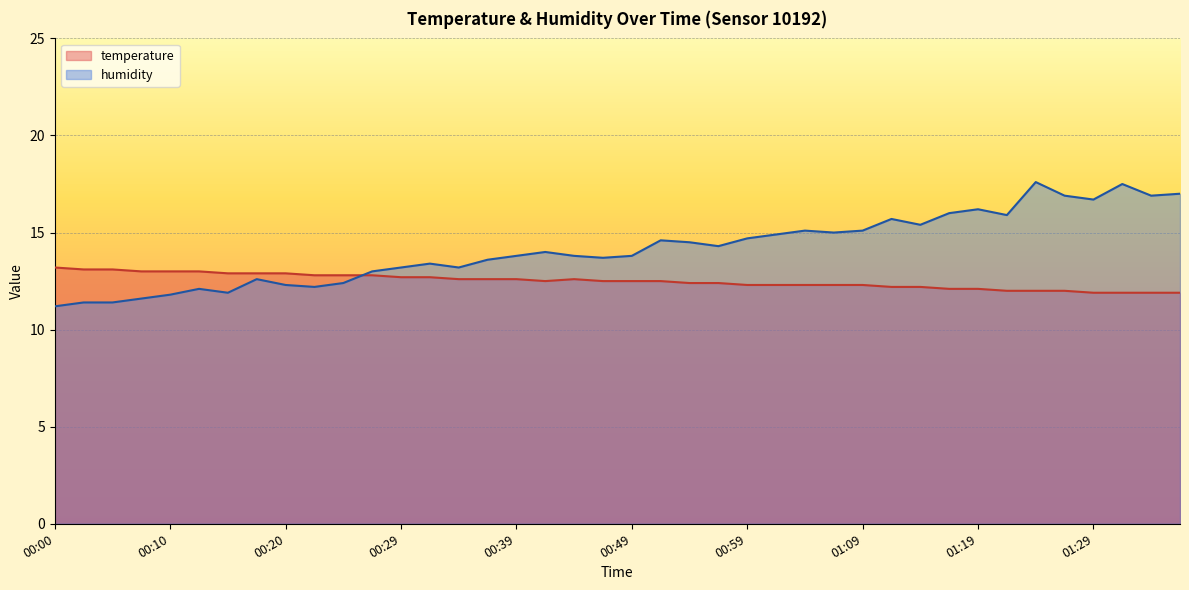

True or false: temperature has more than 2 points higher than both neighbors.

False